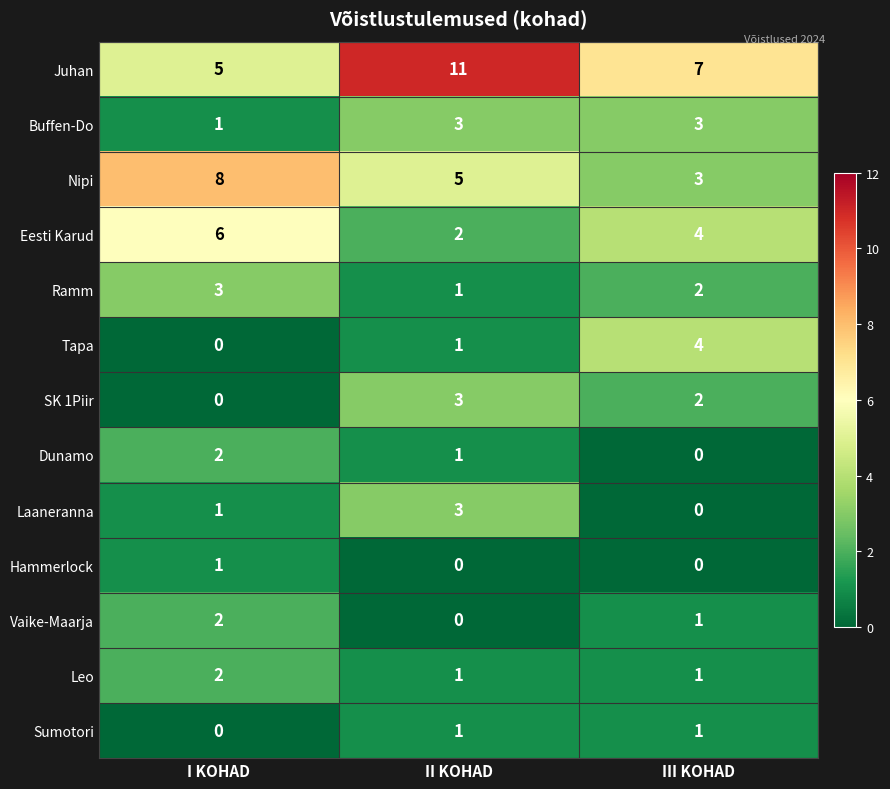

How many data points does each series have?

3